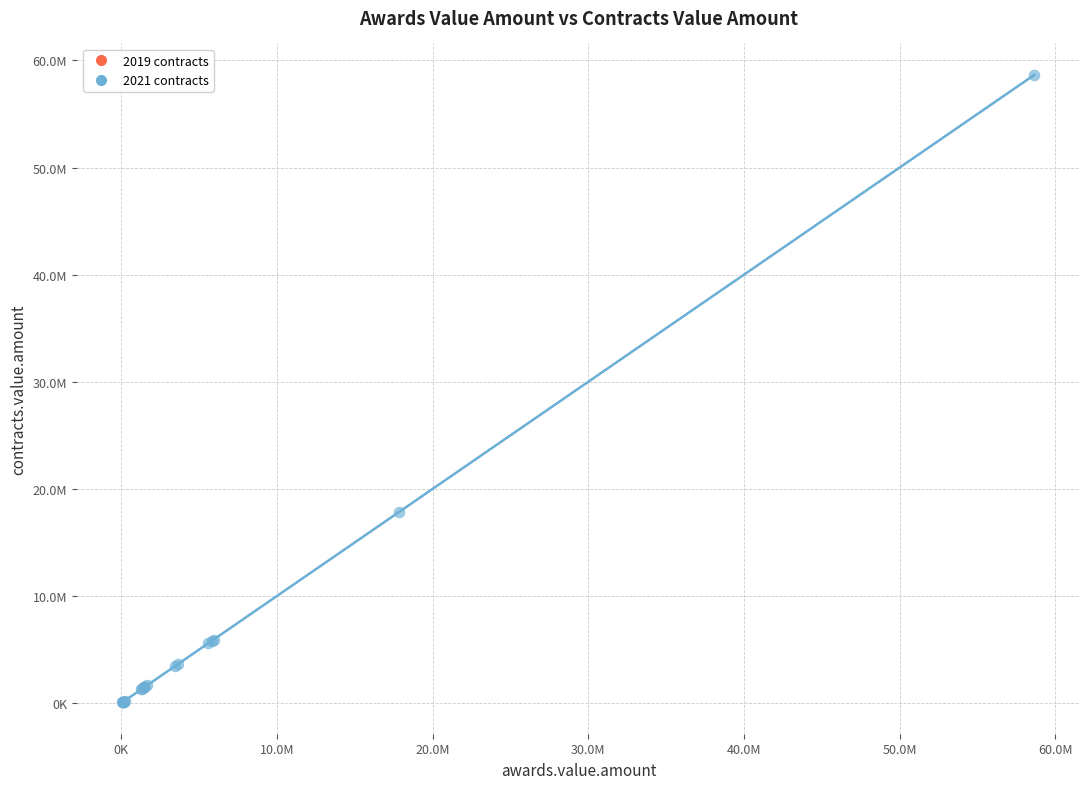

What are all the series names shown in the legend?

2021 contracts, 2019 contracts